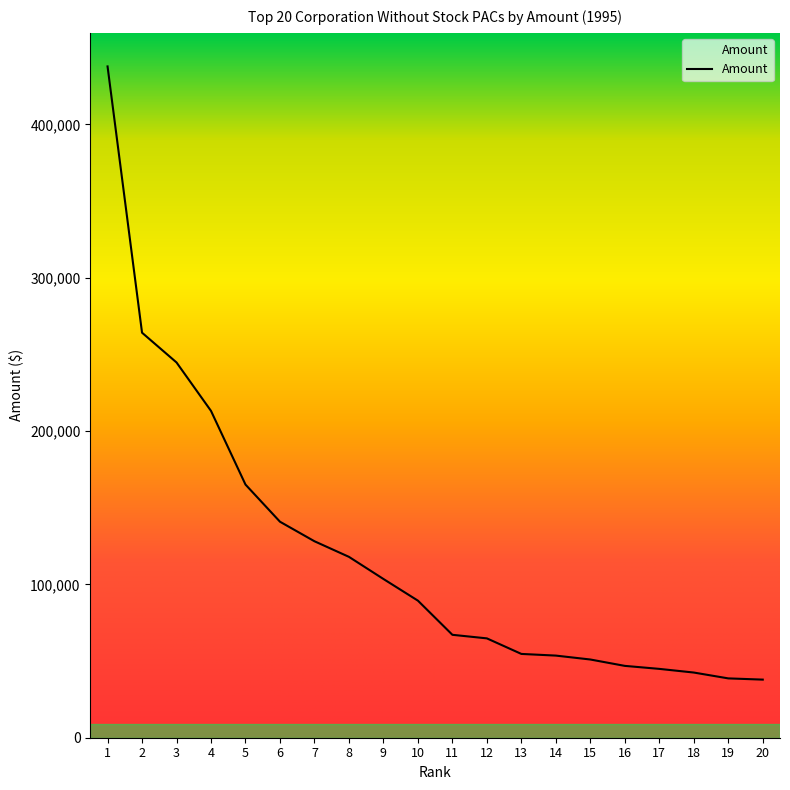

Is it true that the value at 14 is 53556?

True